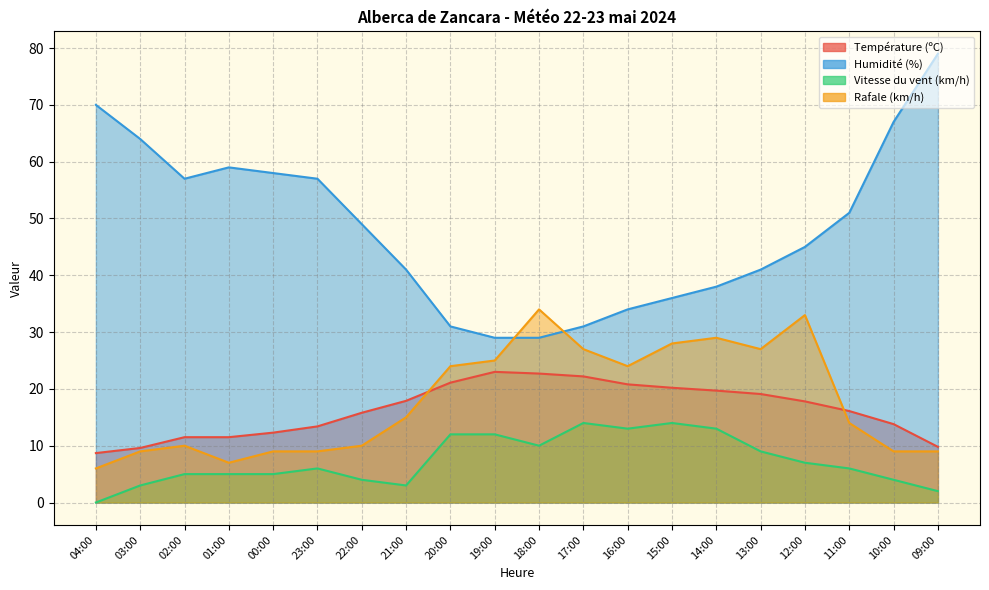

Which series ends up on top after the final intersection of Rafale (km/h) and Température (ºC)?

Température (ºC)